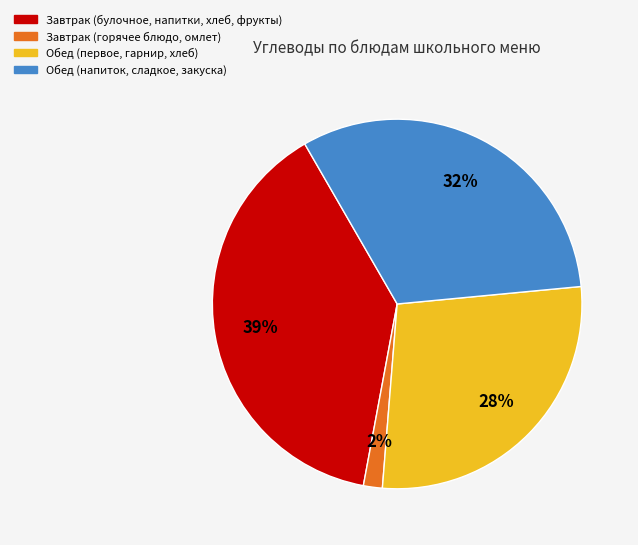

To the nearest percent, what portion does Обед (напиток, сладкое, закуска) represent?

32%